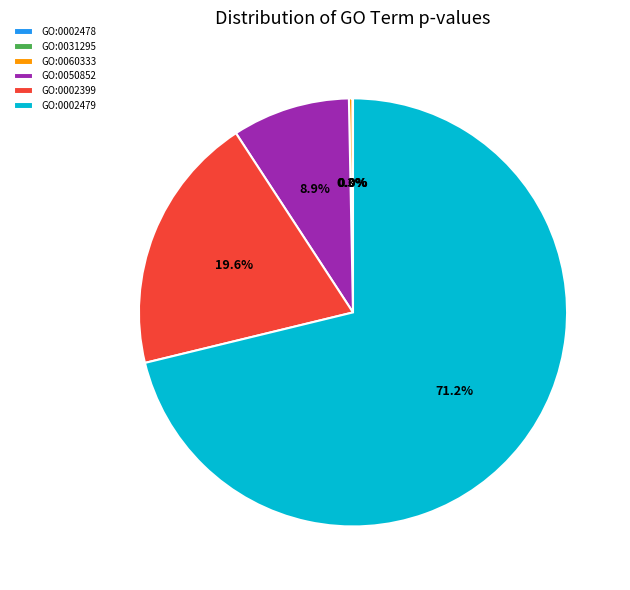

True or false: GO:0002399 accounts for 20% of the total.

True